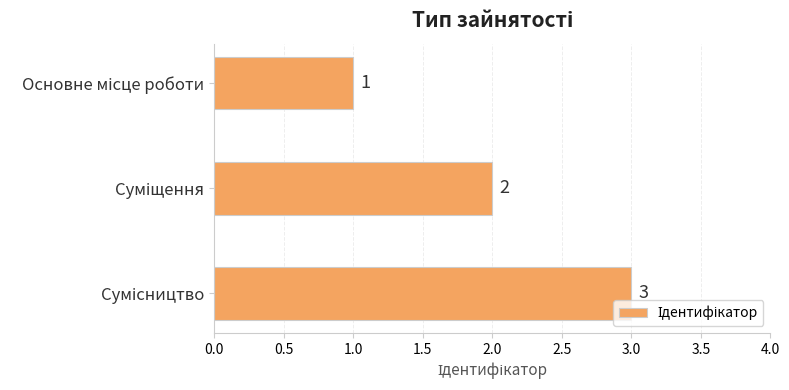

What is the greatest value displayed?

3